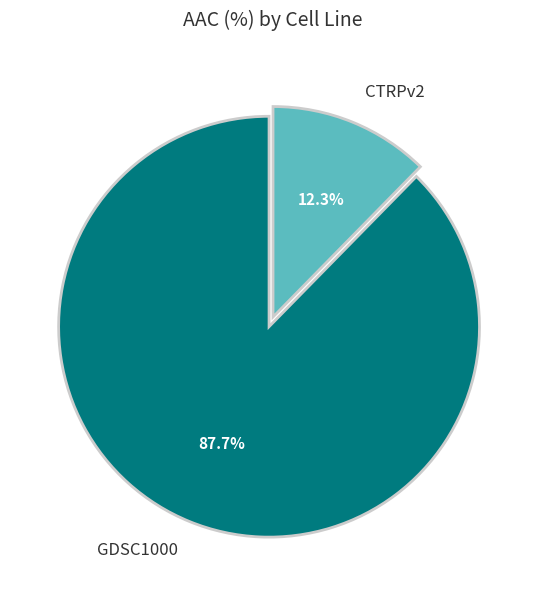

What percentage is NOT represented by GDSC1000?

12.3%